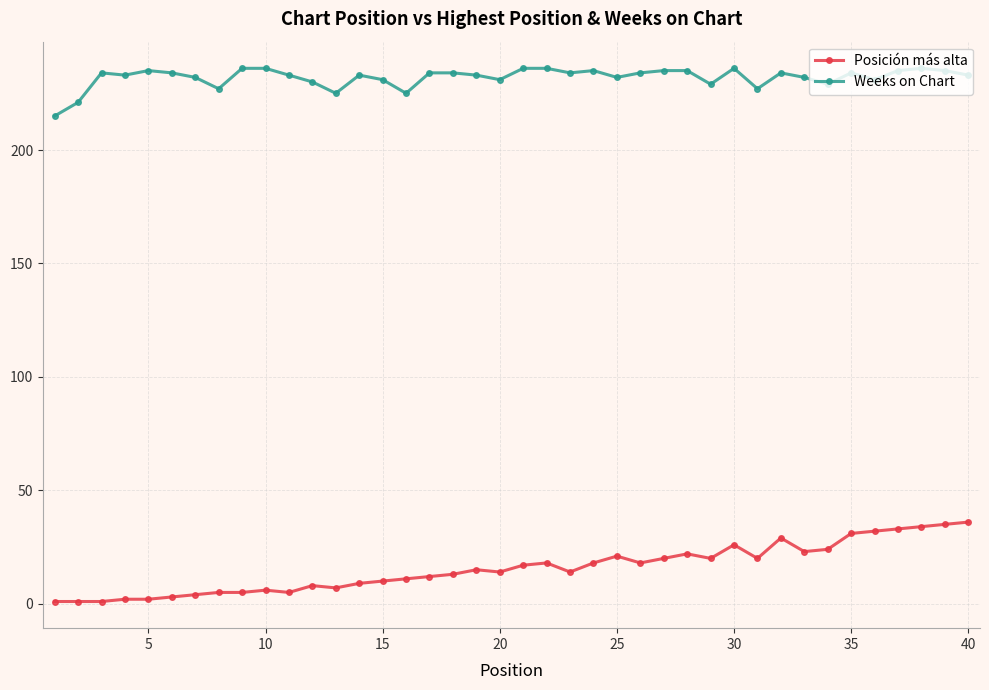

What is the difference between the maximum and second lowest values in the Weeks on Chart series?

15